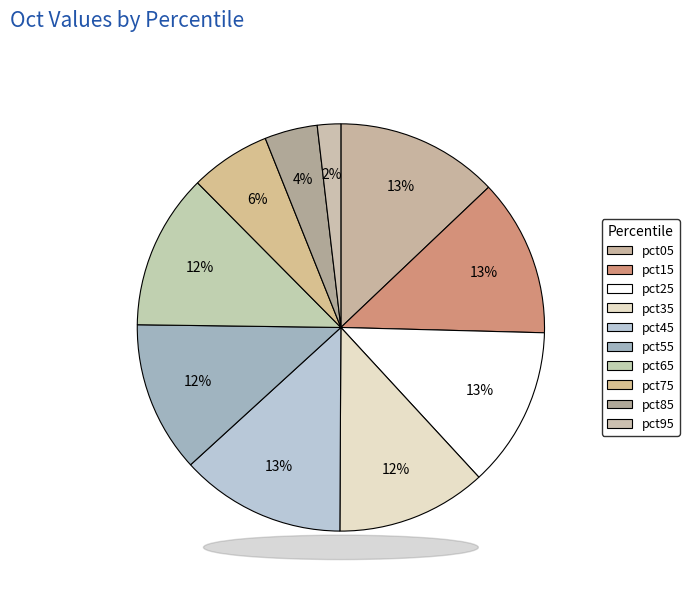

To the nearest percent, what portion does pct65 represent?

12%